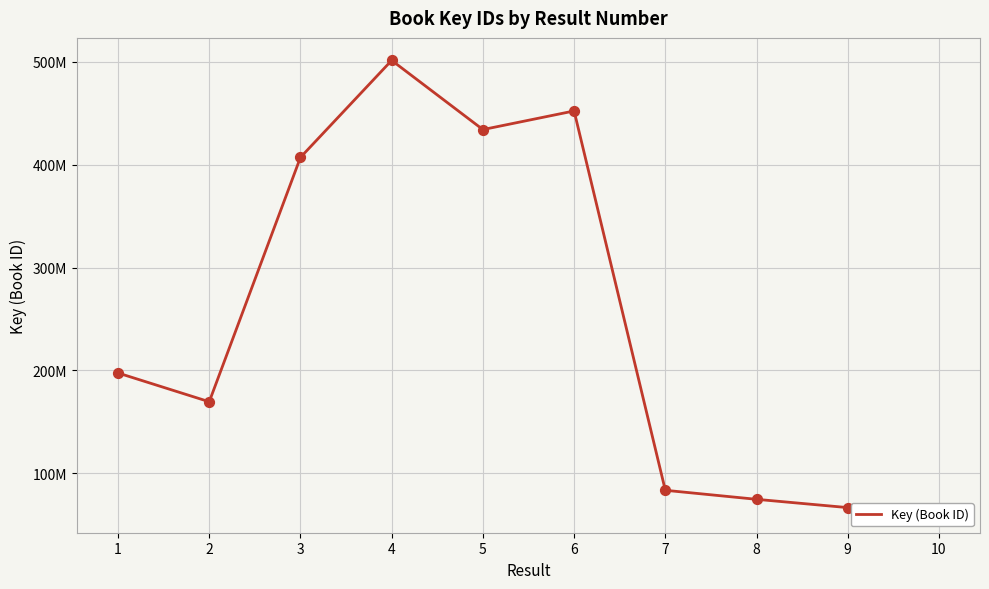

What is the change in value from 3 to 7?

-323693271